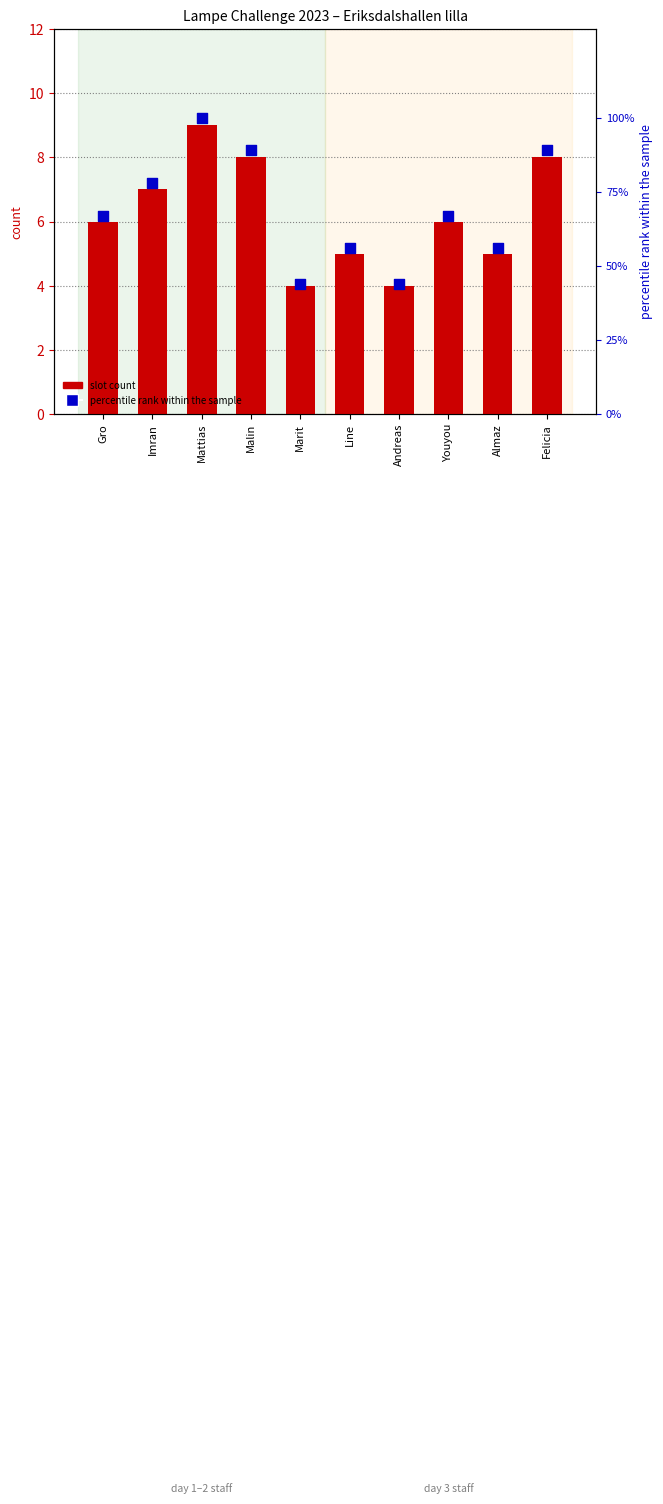

Which series has the largest total across all categories?

percentile rank within the sample